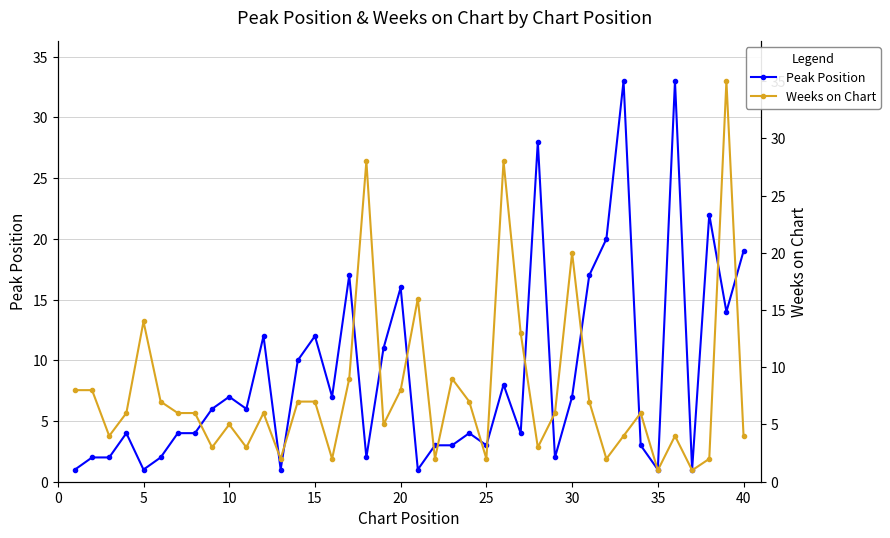

How many times do Weeks on Chart and Peak Position cross each other?

16